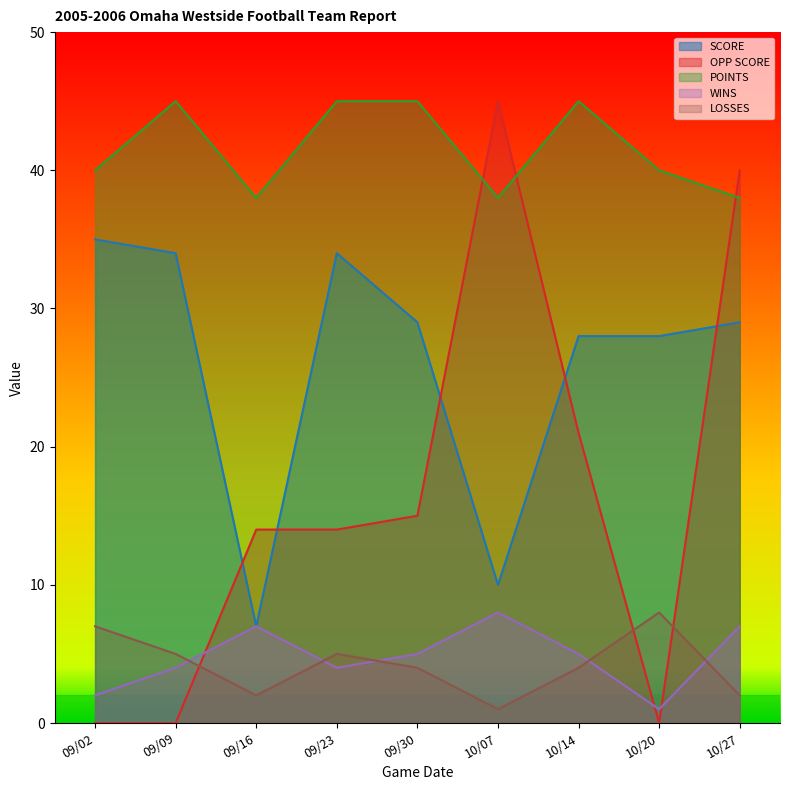

What is the value of the SCORE point at the 9th from the left?

29